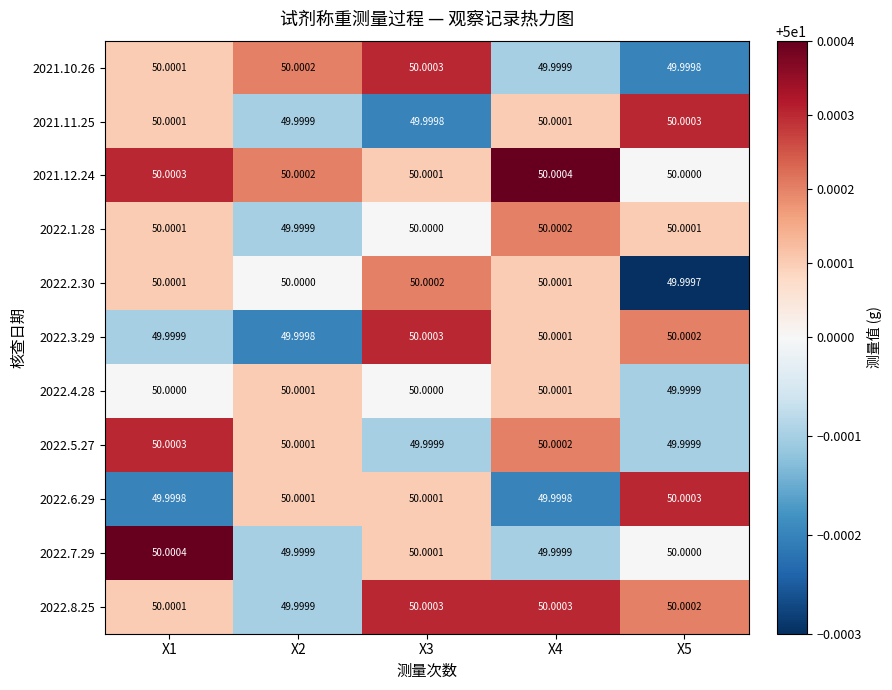

Is the value of 2022.3.29 at X2 greater than the value of 2021.12.24 at X3?

No